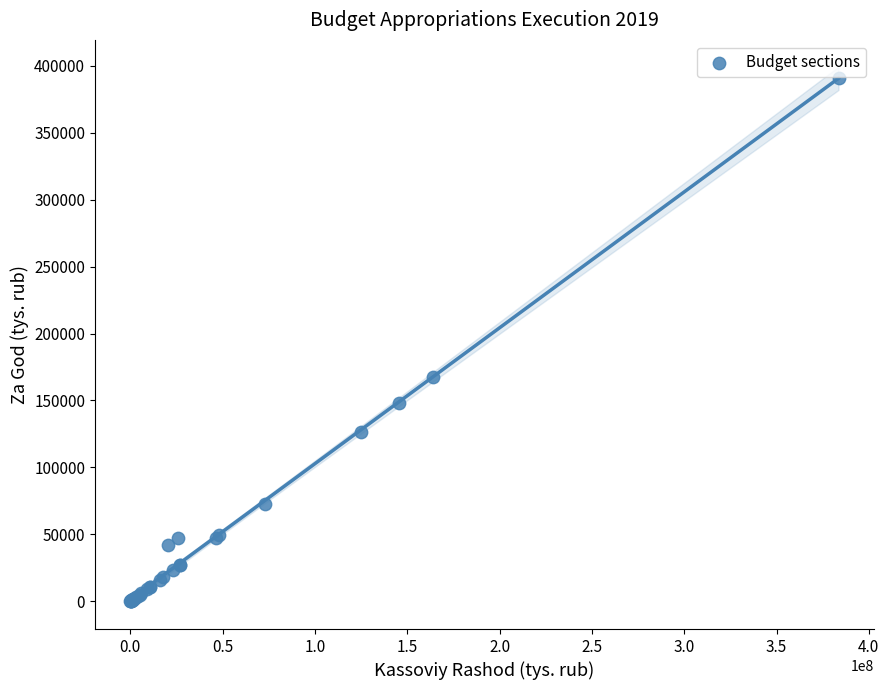

What Y value in the scatter plot is closest to 195244?

167352.8